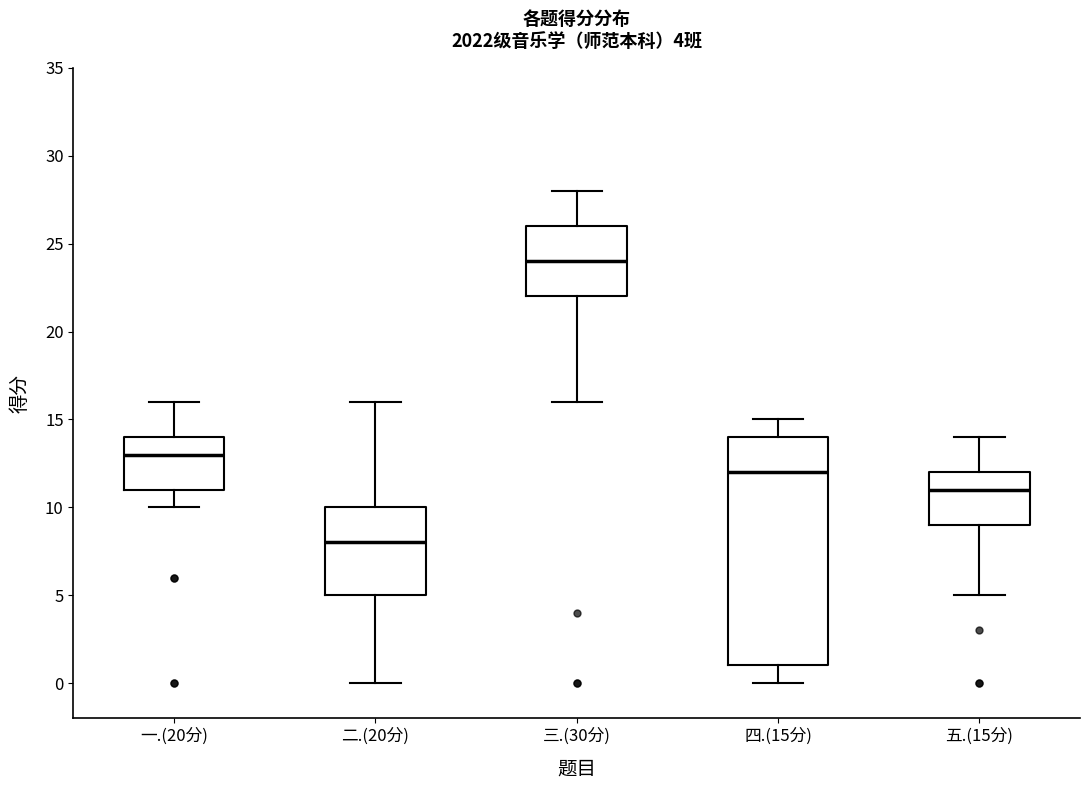

Comparing the boxes themselves (not the whiskers), which one is the tallest?

四.(15分)